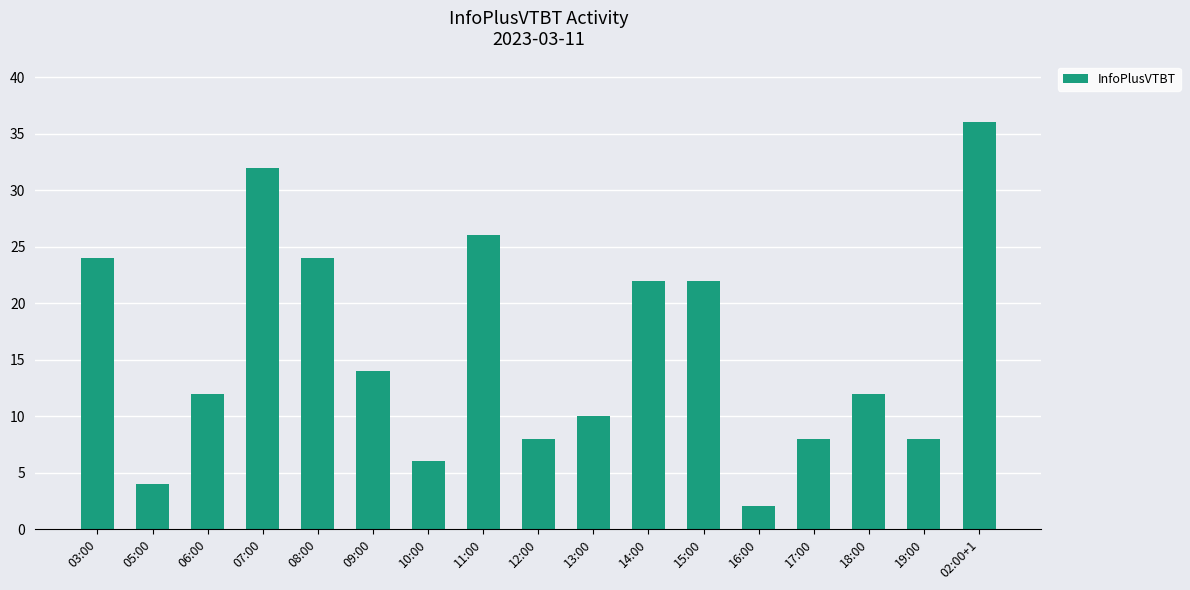

At which category does the chart reach its minimum across all series?

16:00